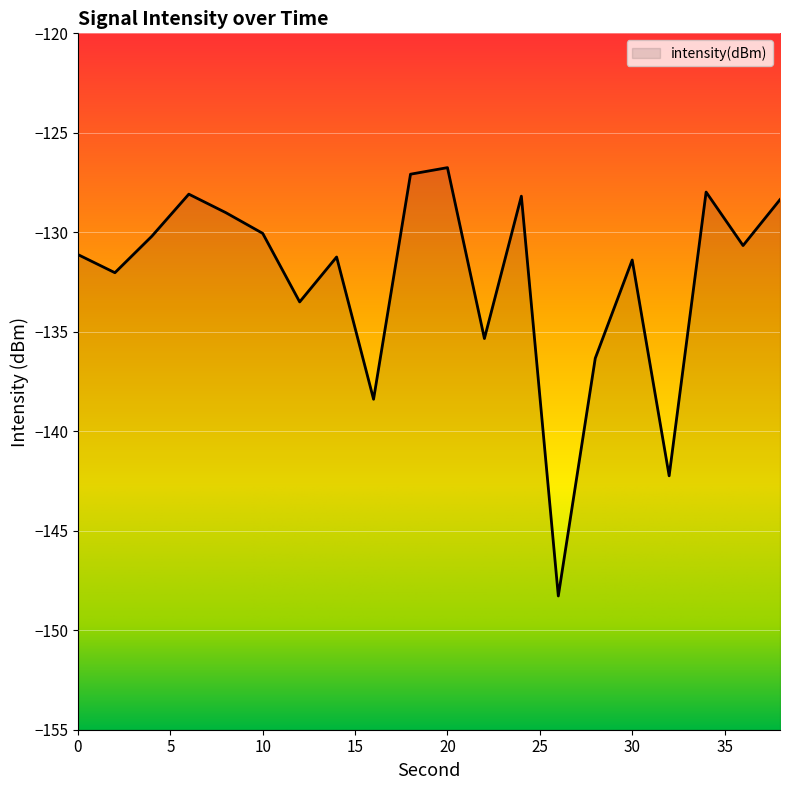

Which has a higher value, 16 or 18?

18